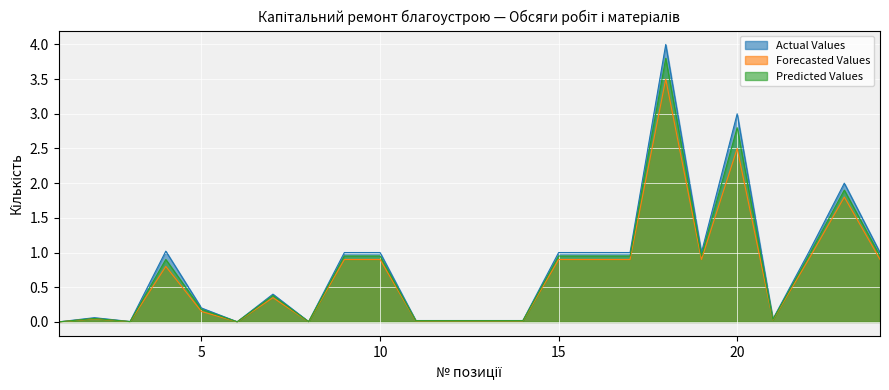

Reading right to left, transcribe all the data shown in this chart.

Actual Values: 24=1.0	23=2.0	22=1.0	21=0.0	20=3.0	19=1.0	18=4.0	17=1.0	16=1.0	15=1.0	14=0.0	13=0.0	12=0.0	11=0.0	10=1.0	9=1.0	8=0.0	7=0.4	6=0.0	5=0.2	4=1.0	3=0.0	2=0.1	1=0.0
Forecasted Values: 24=0.9	23=1.8	22=0.9	21=0.0	20=2.5	19=0.9	18=3.5	17=0.9	16=0.9	15=0.9	14=0.0	13=0.0	12=0.0	11=0.0	10=0.9	9=0.9	8=0.0	7=0.3	6=0.0	5=0.1	4=0.8	3=0.0	2=0.0	1=0.0
Predicted Values: 24=0.9	23=1.9	22=0.9	21=0.0	20=2.8	19=0.9	18=3.8	17=0.9	16=0.9	15=0.9	14=0.0	13=0.0	12=0.0	11=0.0	10=0.9	9=0.9	8=0.0	7=0.4	6=0.0	5=0.2	4=0.9	3=0.0	2=0.1	1=0.0